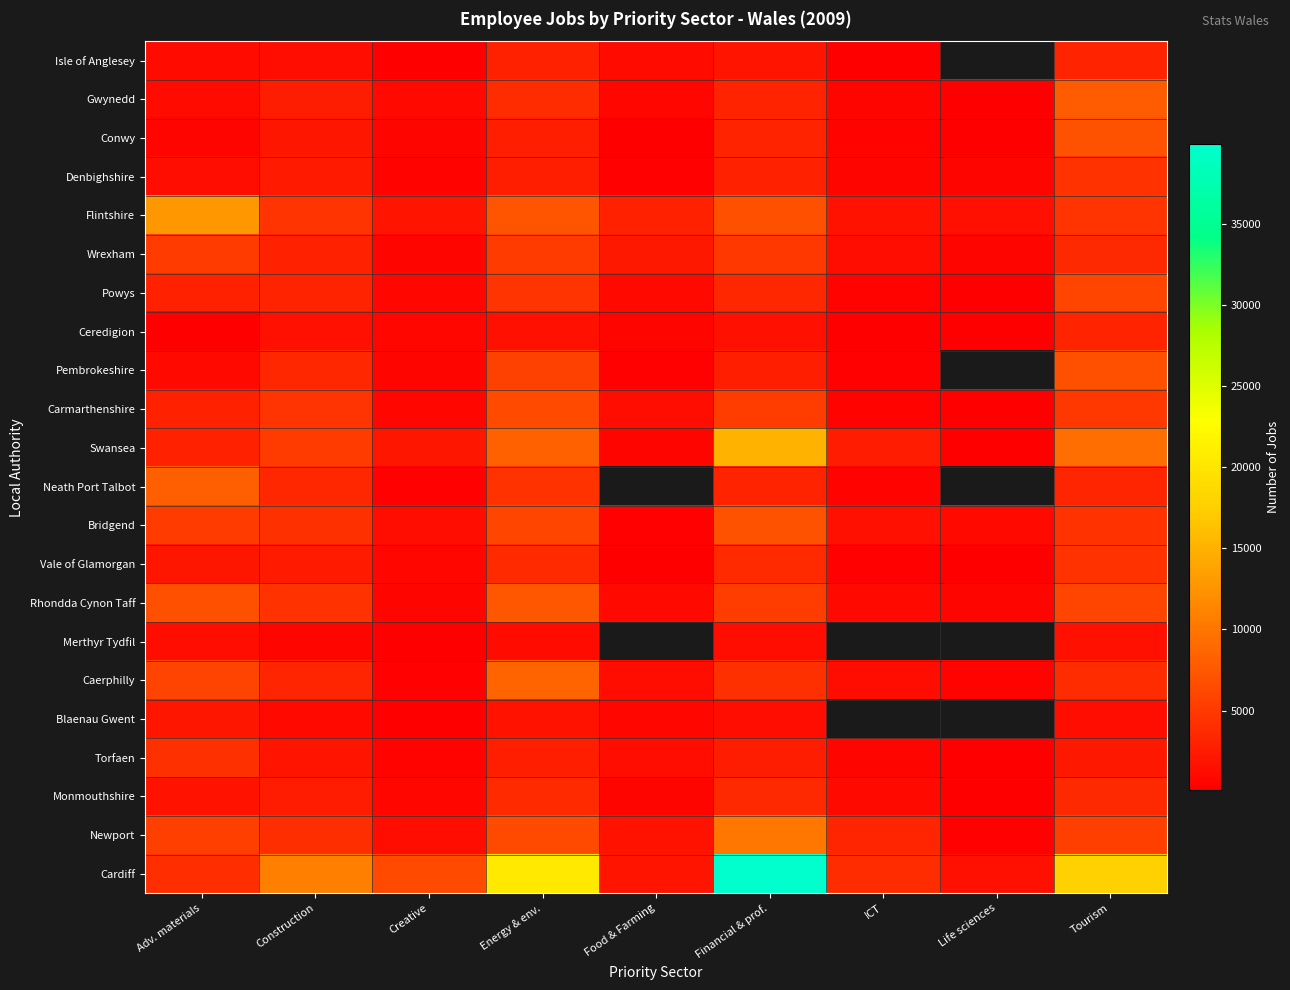

What is the difference between the maximum and minimum values in the Blaenau Gwent series?

2000.0